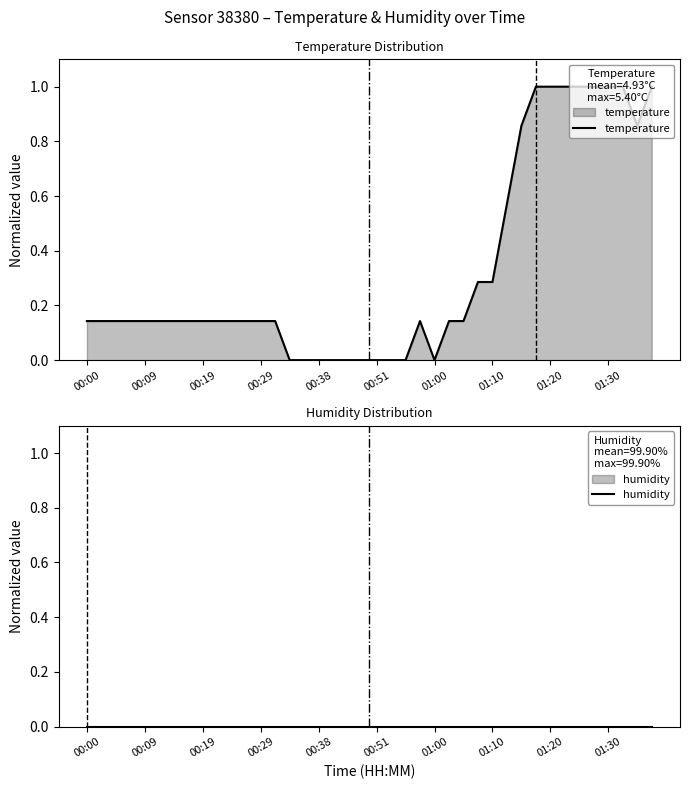

True or false: temperature has a value of 0.3 at 00:29.

False